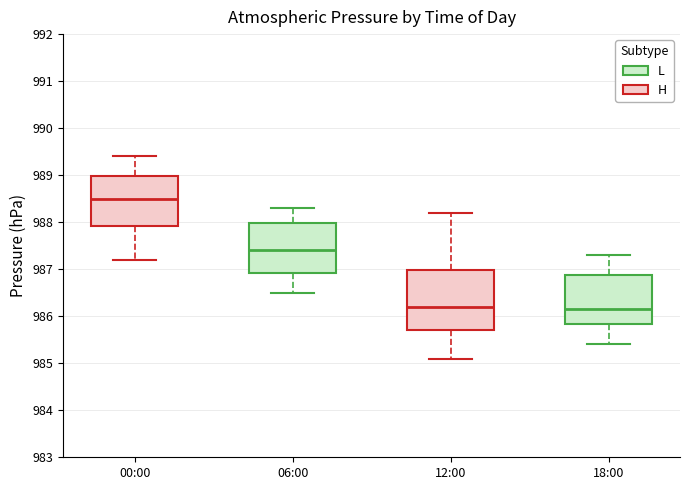

Which box's median line is the highest?

00:00